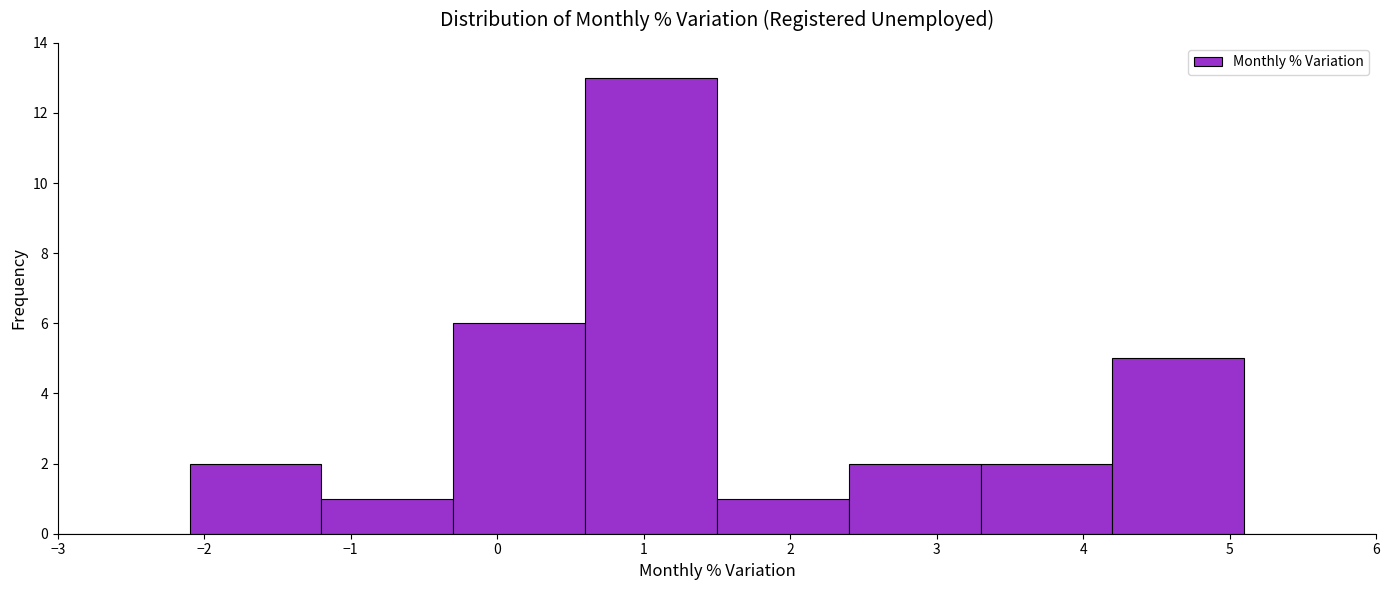

Reading left to right, transcribe this chart: for each bar, give the range it covers on the x-axis and its height. The values are not printed on the chart, so give them approximately, as read against the axis.

-3.0 to -2.1: 0
-2.1 to -1.2: 2
-1.2 to -0.3: 1
-0.3 to 0.6: 6
0.6 to 1.5: 13
1.5 to 2.4: 1
2.4 to 3.3: 2
3.3 to 4.2: 2
4.2 to 5.1: 5
5.1 to 6.0: 0